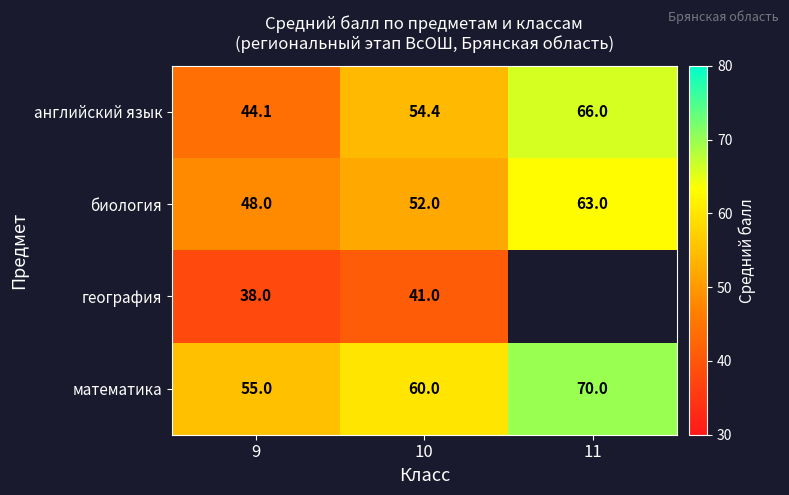

What is the total value across all series at 9?

185.1